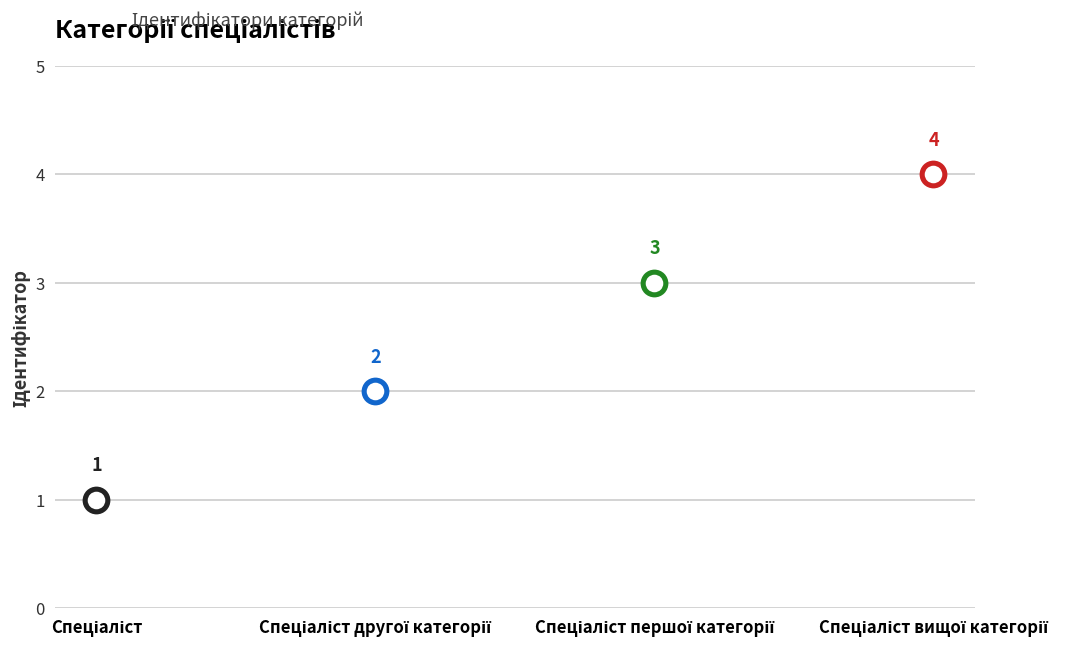

What is the ratio of the value at Спеціаліст першої категорії to the value at Спеціаліст вищої категорії?

0.8